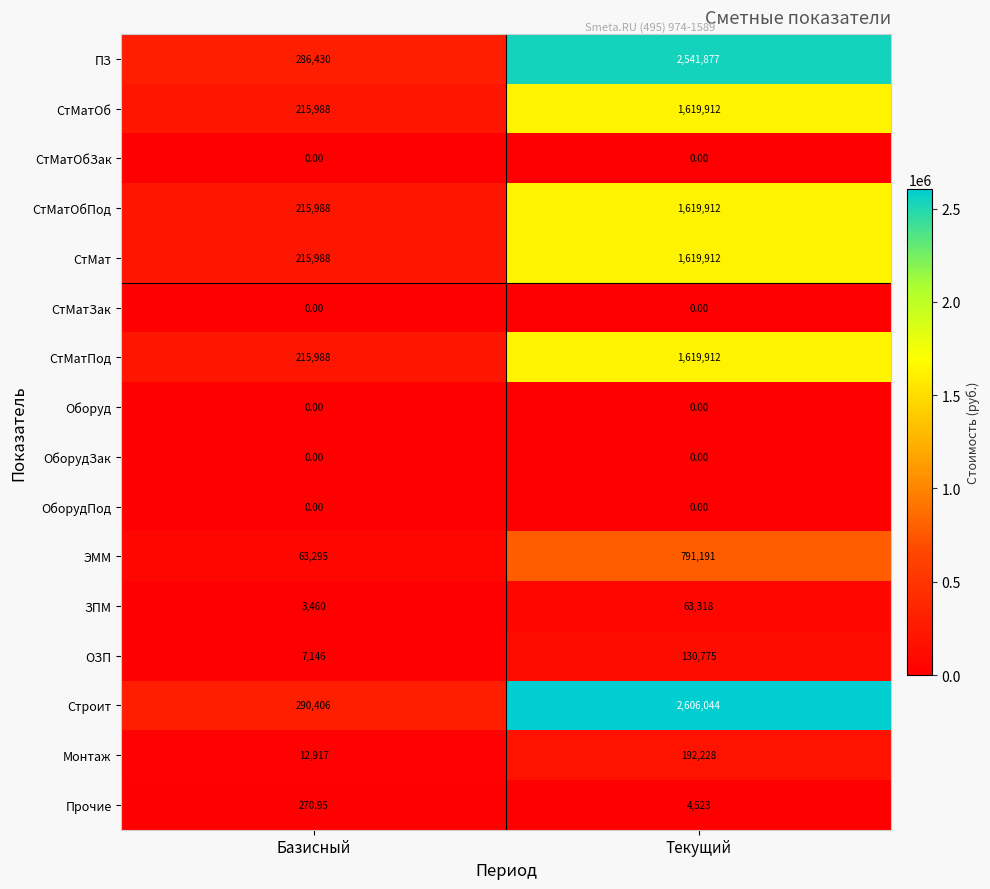

Rank the categories by Строит value from highest to lowest.

Текущий, Базисный